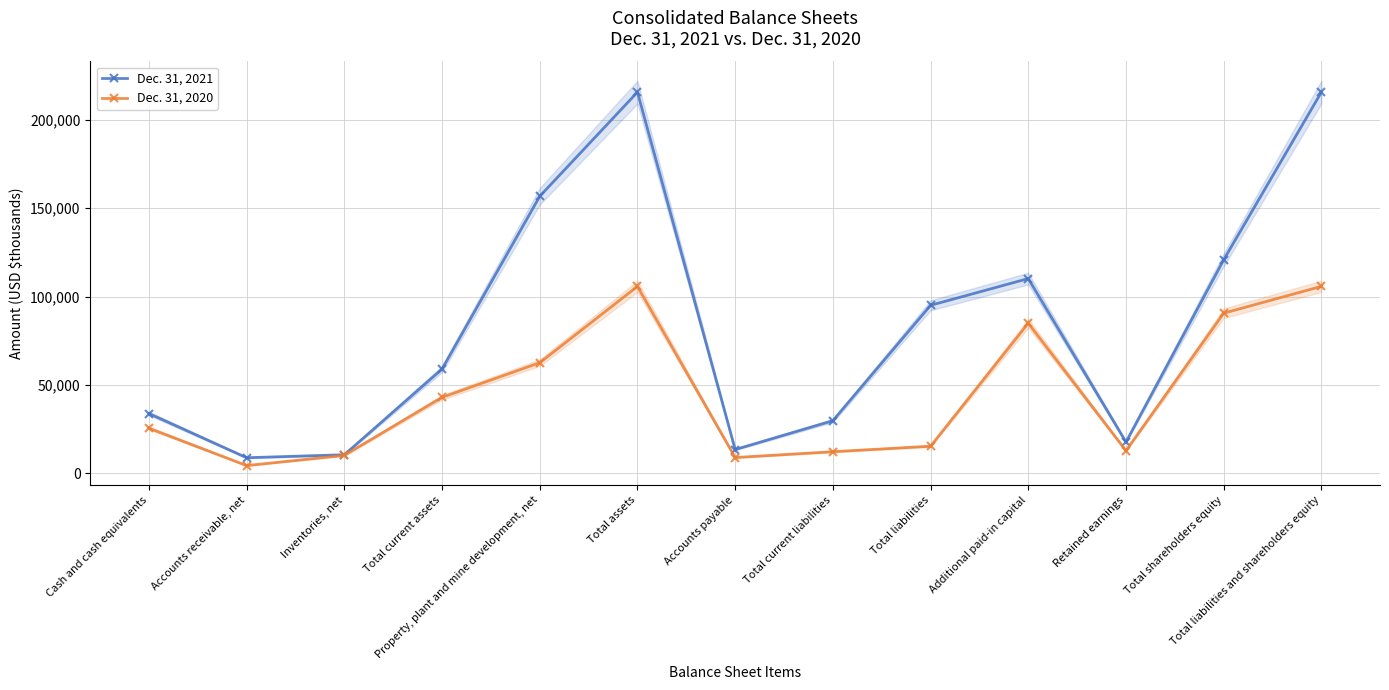

What is the value of the Dec. 31, 2020 point at the 2nd from the left?

4226